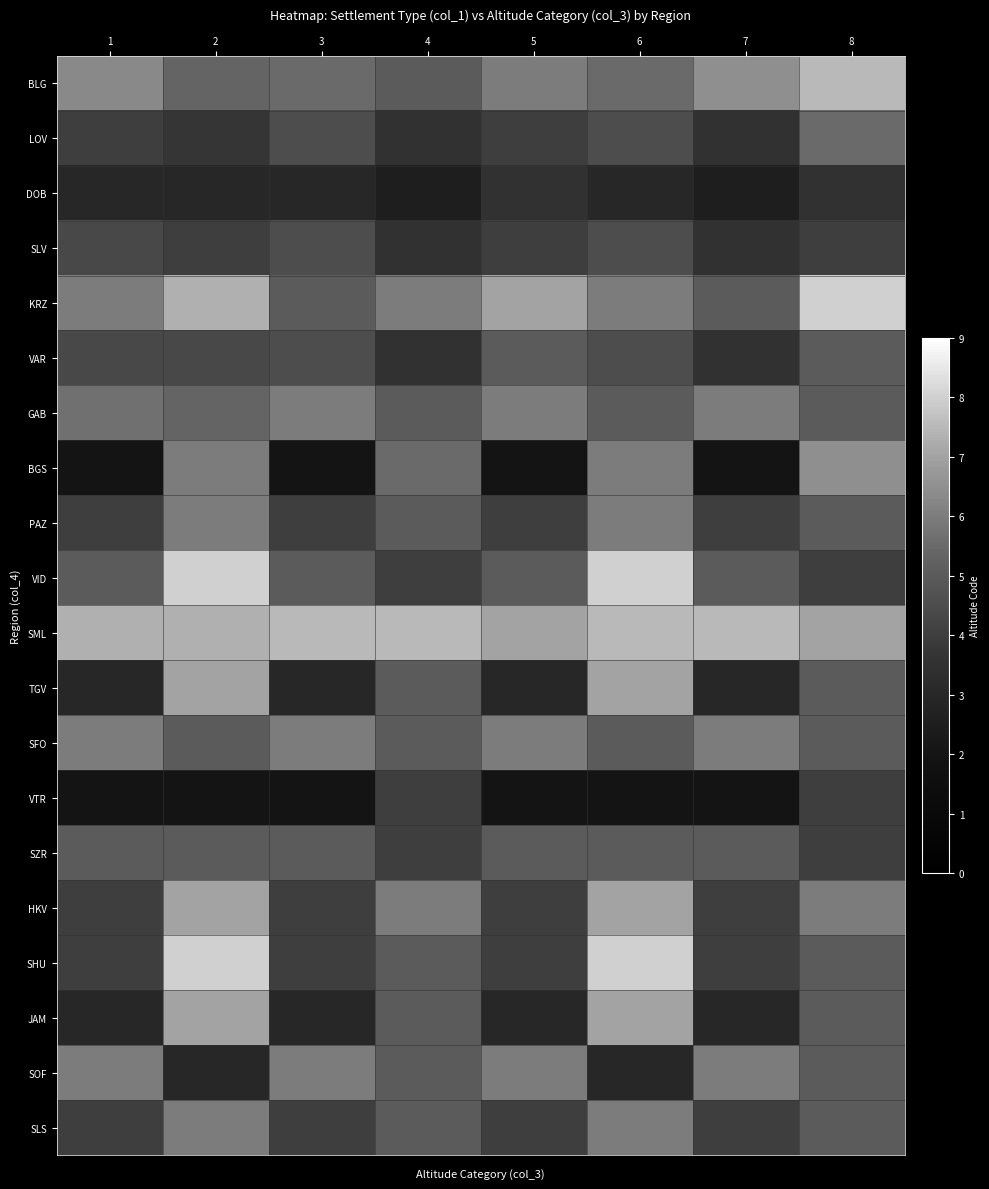

What is the total value across all series at 3?

88.5